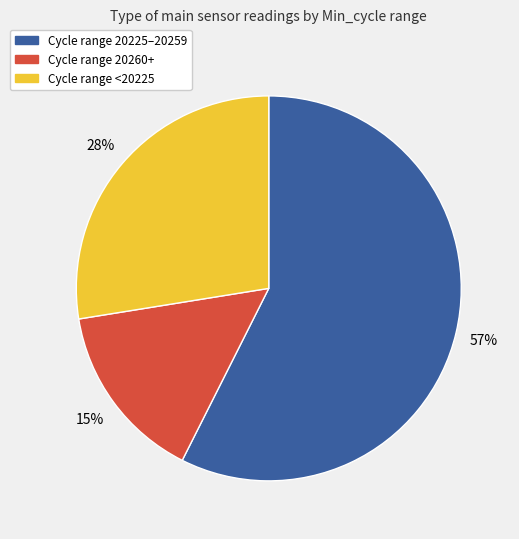

To the nearest percent, what portion does Cycle range 20260+ represent?

15%